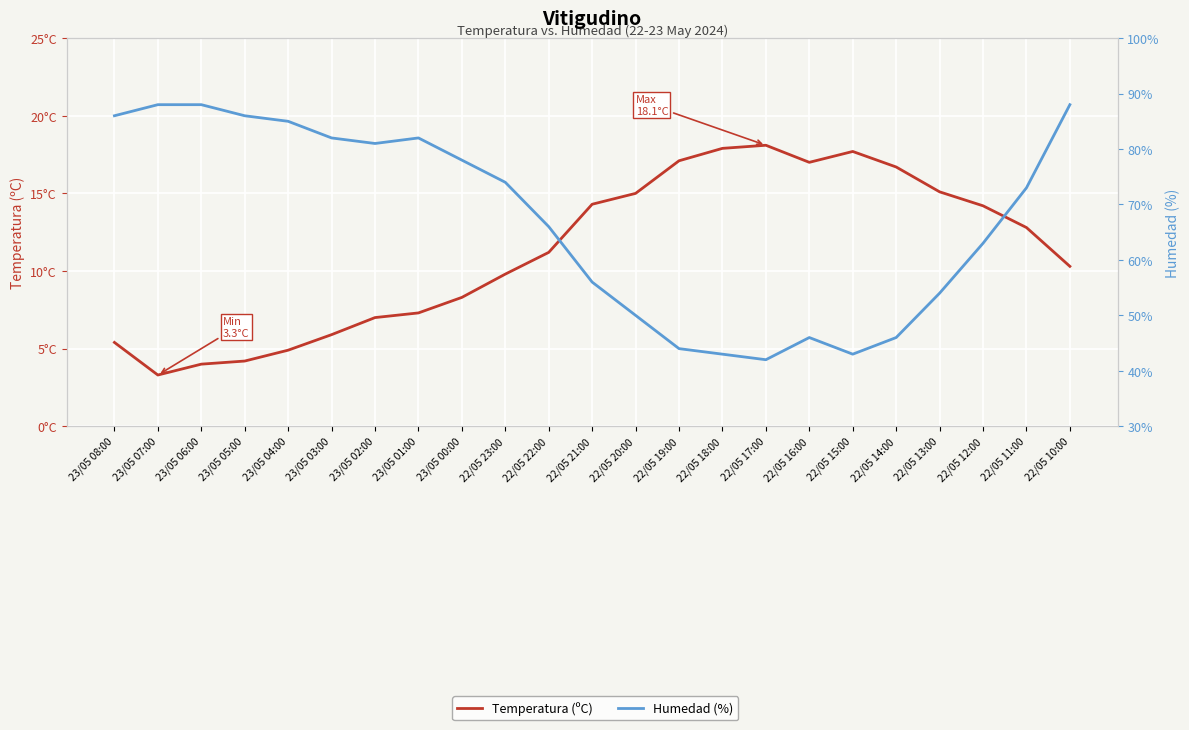

What is the label of the 20th point from the right?

23/05 05:00